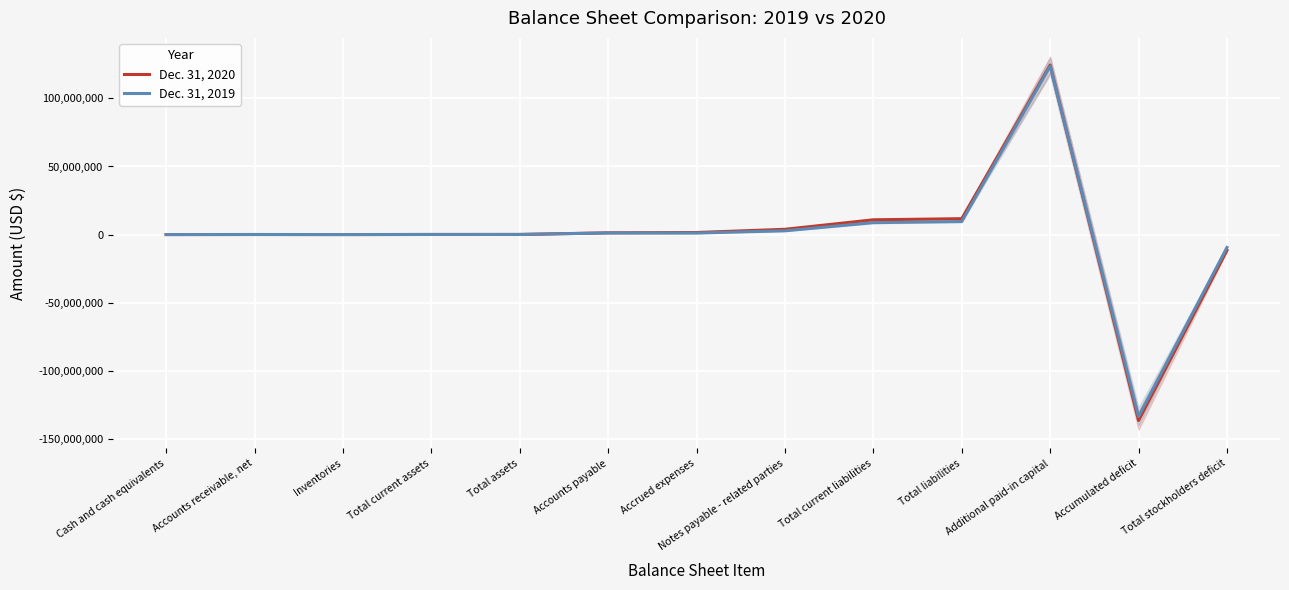

At which category does Dec. 31, 2019 reach its first local peak?

Accounts receivable, net